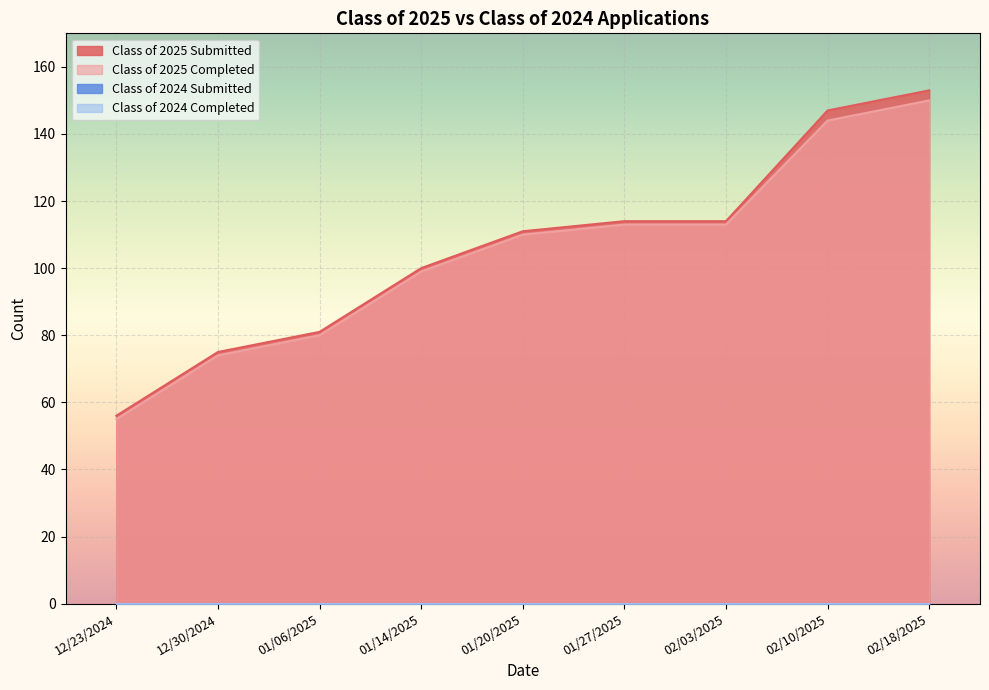

True or false: Class of 2025 Submitted has a value of 81 at 01/06/2025.

True